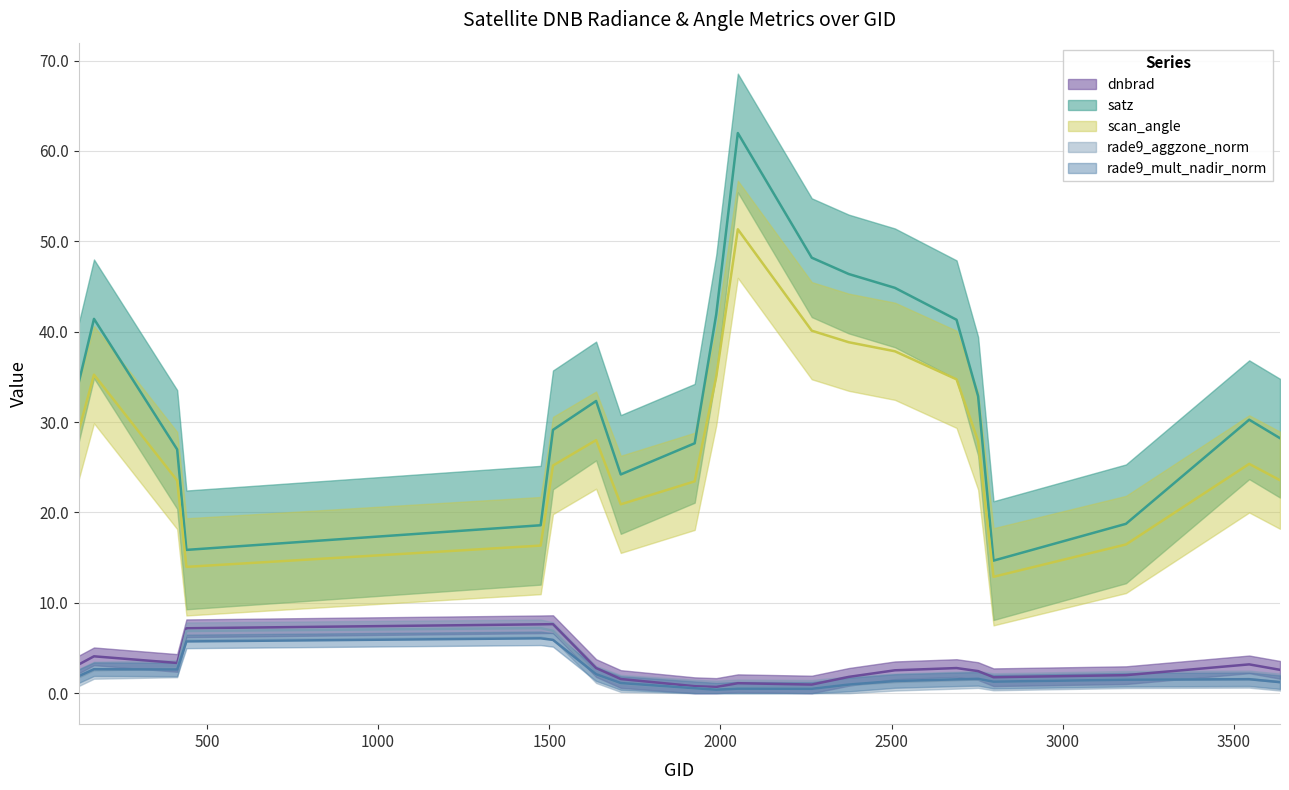

Between 1925 and 2267, which series saw the biggest shift?

satz